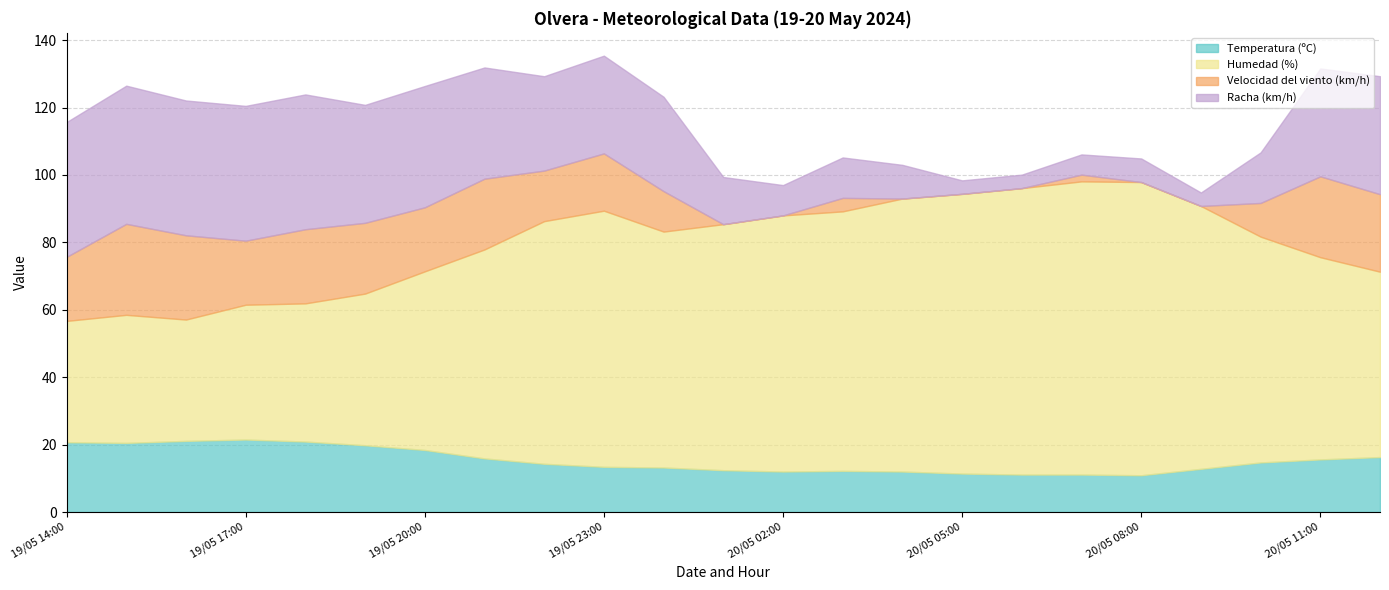

What position from the left is 19/05 23:00?

10